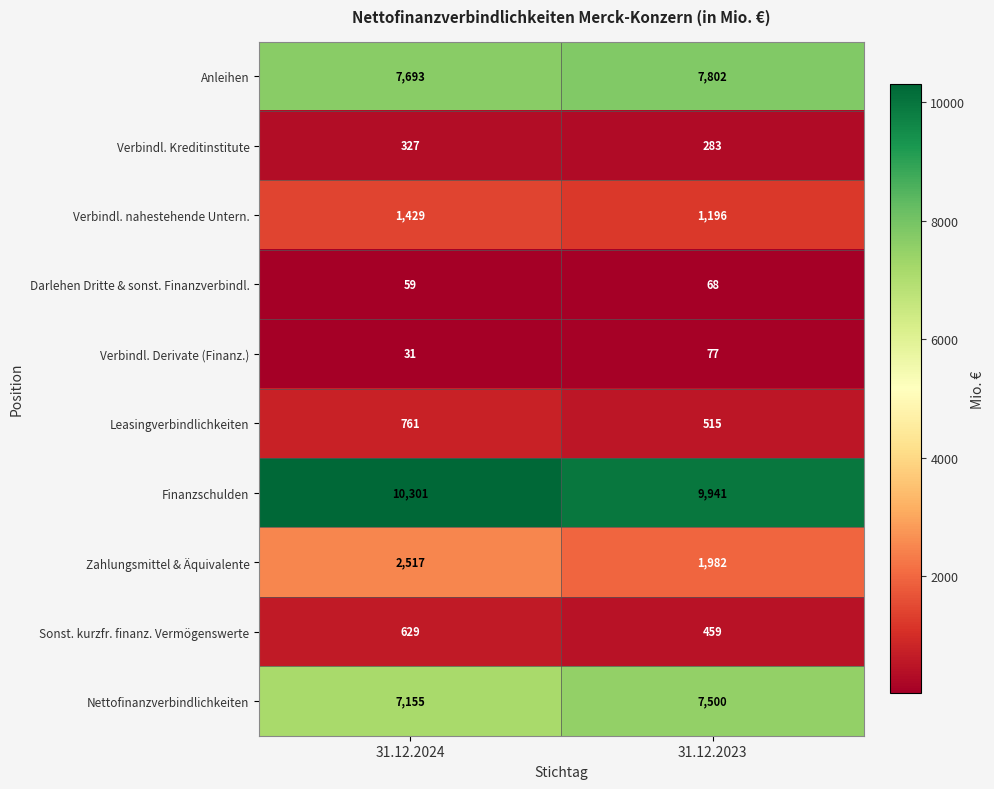

Rank the series by their maximum value, from highest to lowest.

Finanzschulden, Anleihen, Nettofinanzverbindlichkeiten, Zahlungsmittel & Äquivalente, Verbindl. nahestehende Untern., Leasingverbindlichkeiten, Sonst. kurzfr. finanz. Vermögenswerte, Verbindl. Kreditinstitute, Verbindl. Derivate (Finanz.), Darlehen Dritte & sonst. Finanzverbindl.